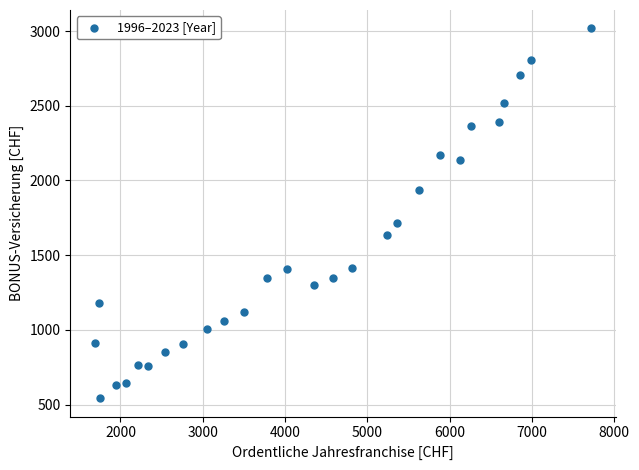

What is the range of Y values (max minus min)?

2475.0